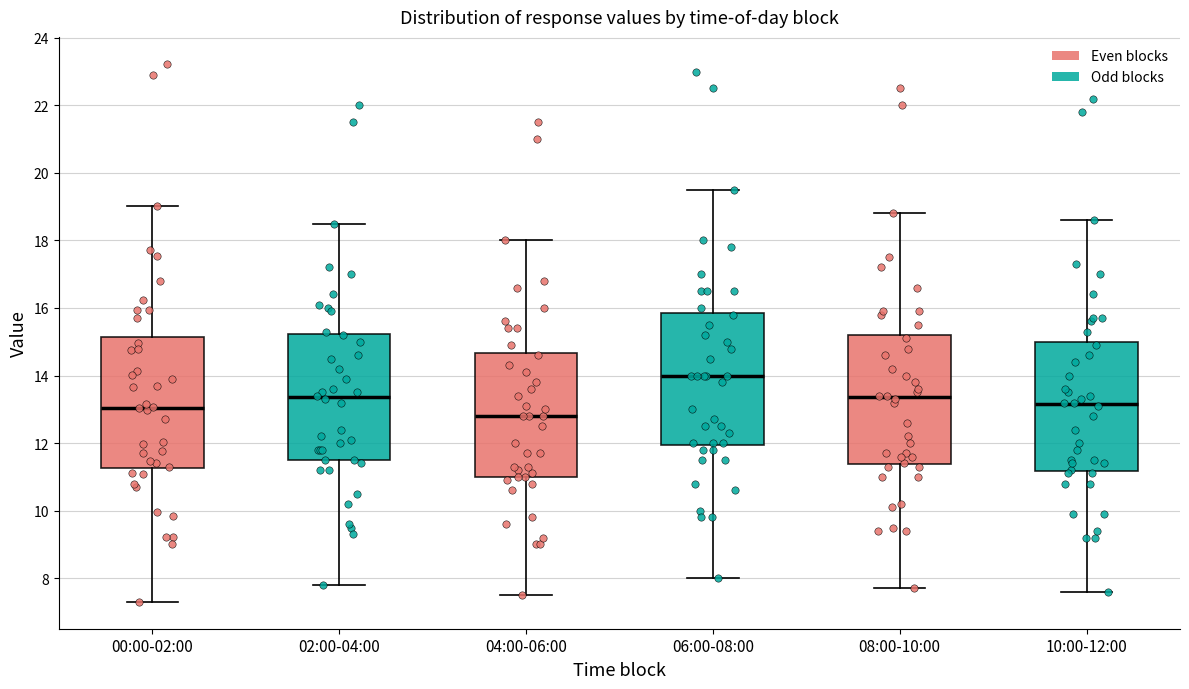

Which box's median line is the lowest?

04:00-06:00